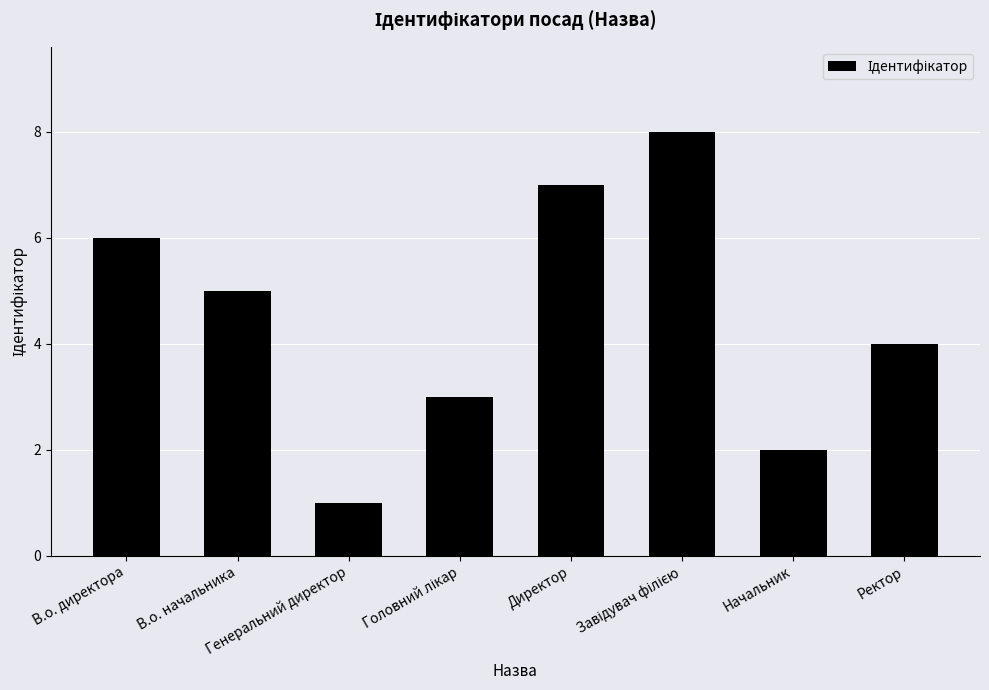

Is it true that the value at Ректор is 6?

False